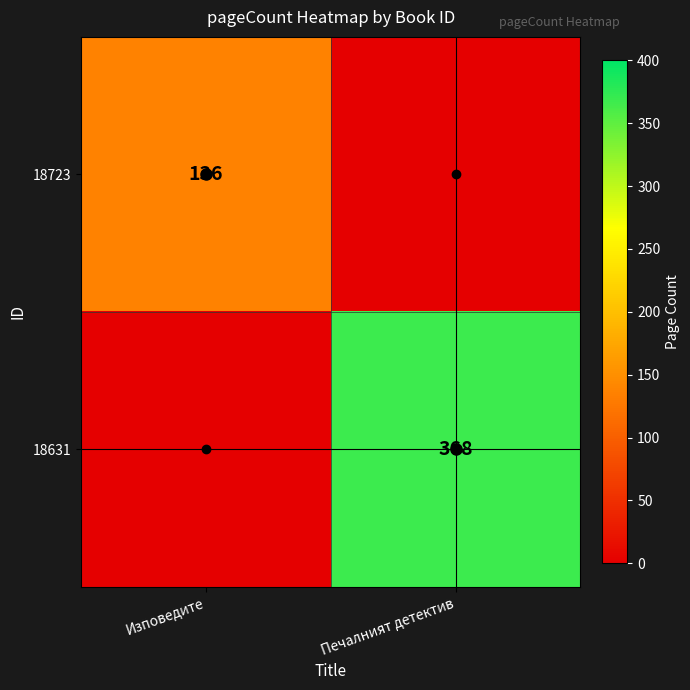

At which label does 18723 reach its peak?

Изповедите